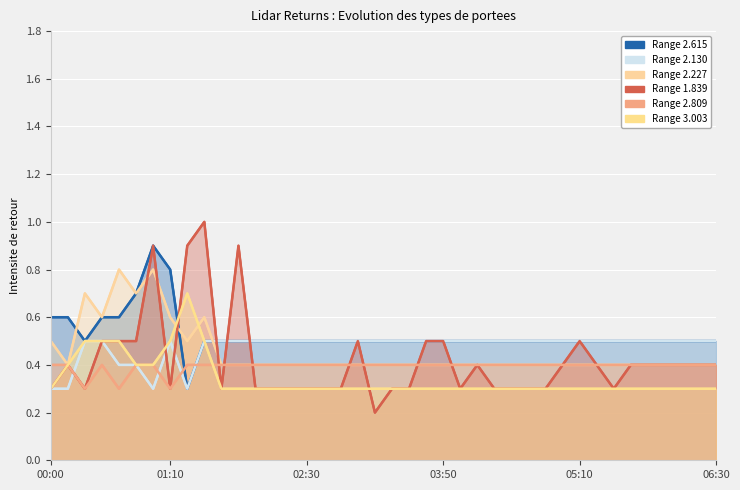

What is the label of the 13th point from the left?

02:00